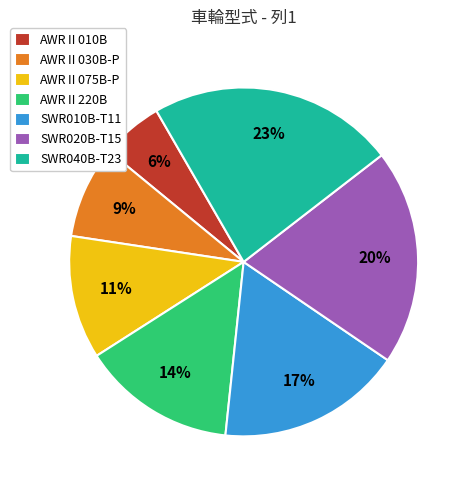

To the nearest percent, what is the difference between the largest and smallest slice percentages?

17%